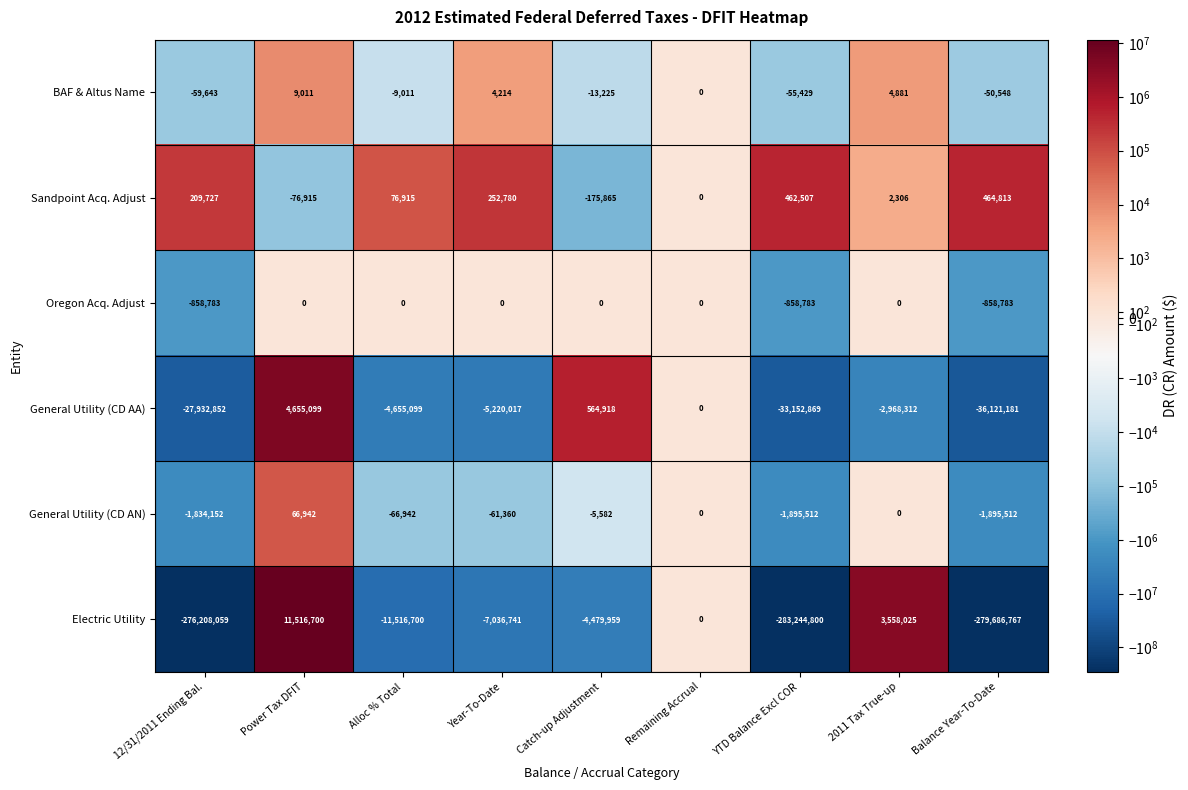

Where is General Utility (CD AA) nearest to the value -15733041?

Year-To-Date